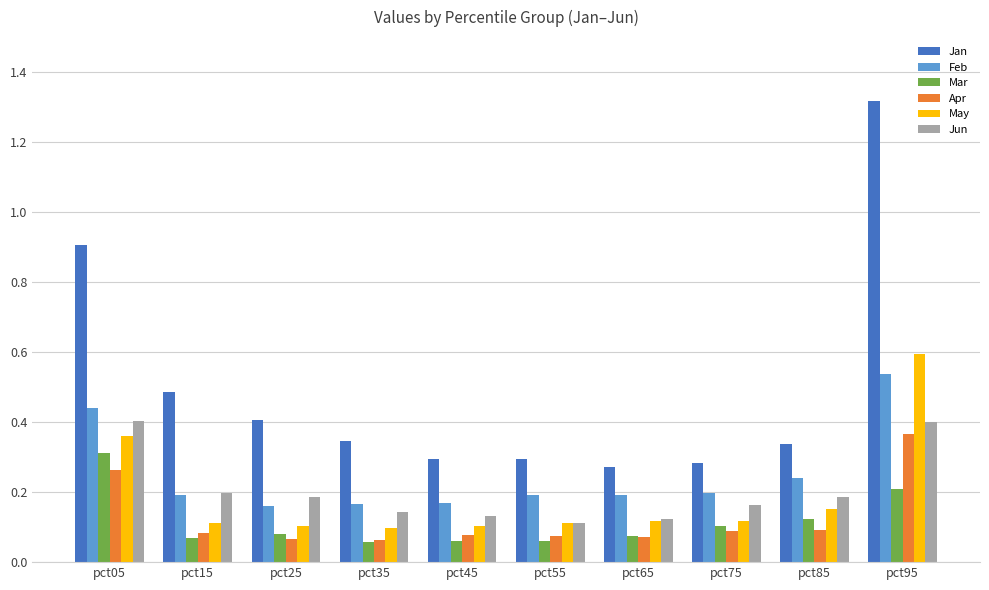

Which series has the largest total across all categories?

Jan